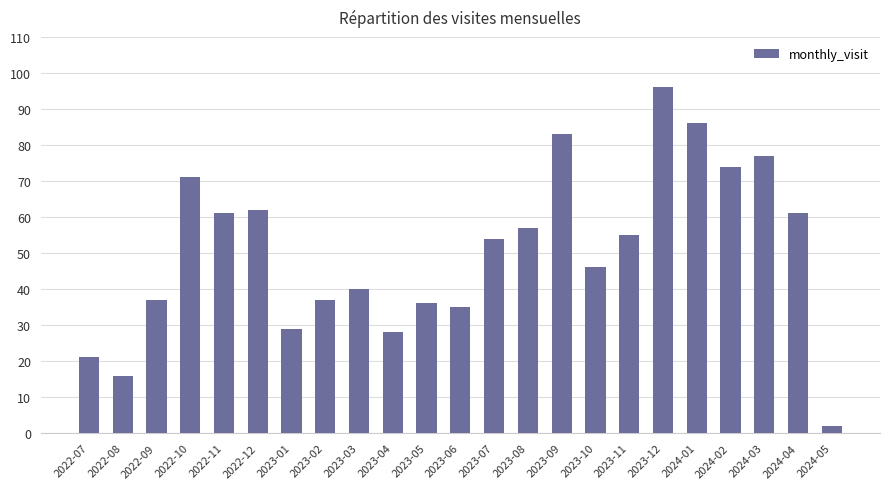

Reading left to right, list all the values displayed in this chart.

2022-07=21	2022-08=16	2022-09=37	2022-10=71	2022-11=61	2022-12=62	2023-01=29	2023-02=37	2023-03=40	2023-04=28	2023-05=36	2023-06=35	2023-07=54	2023-08=57	2023-09=83	2023-10=46	2023-11=55	2023-12=96	2024-01=86	2024-02=74	2024-03=77	2024-04=61	2024-05=2